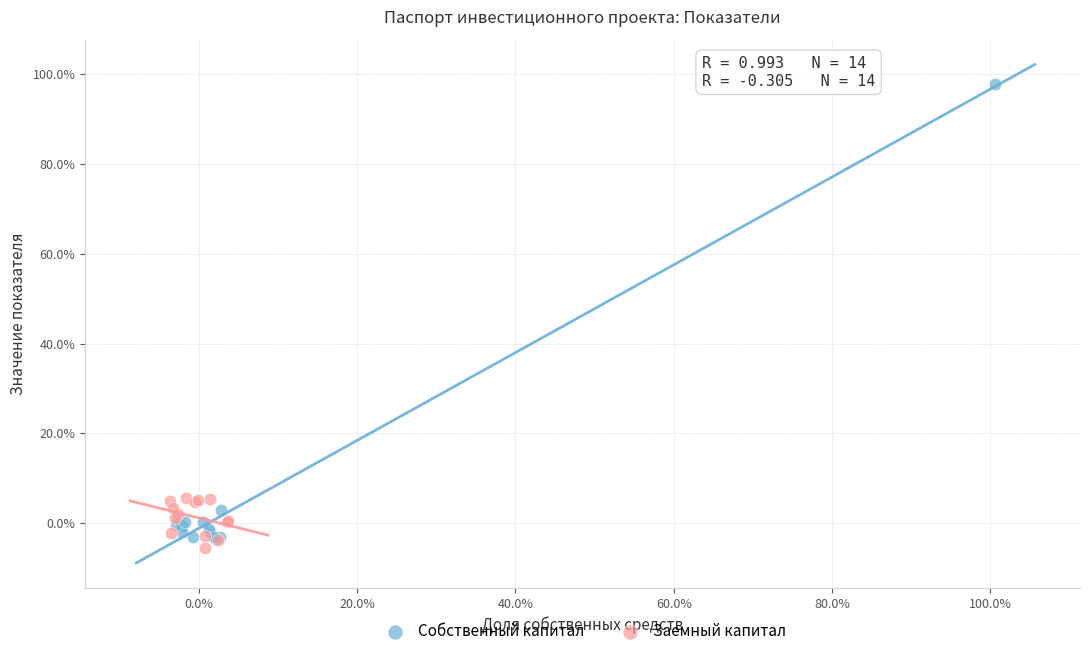

Which series has the widest spread of Y values?

Собственный капитал